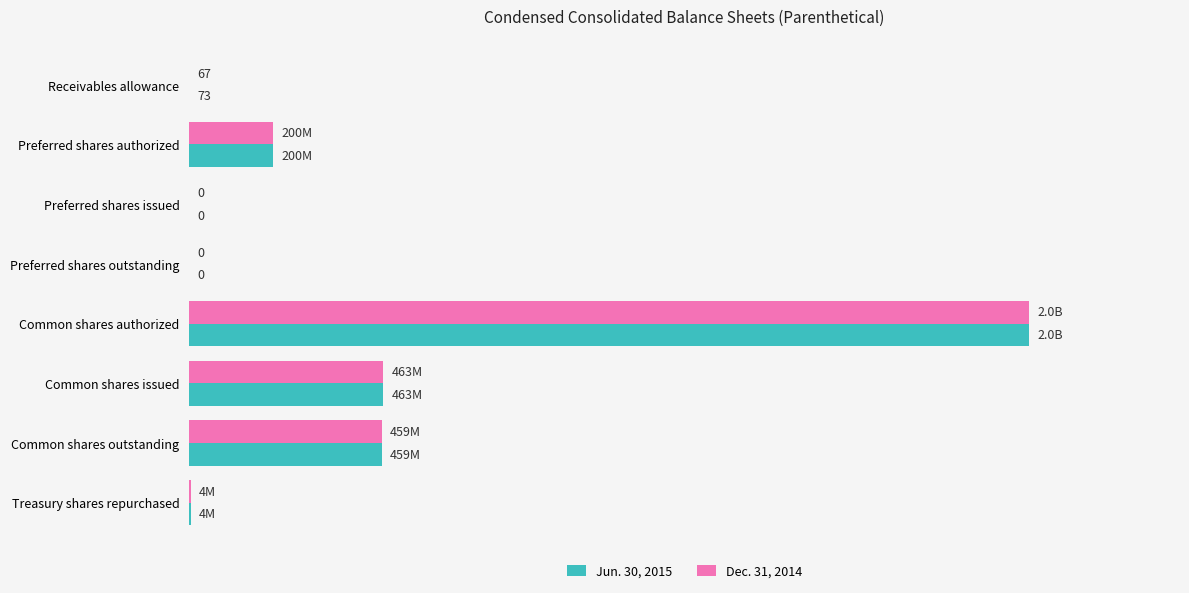

Which series has the largest total across all categories?

Jun. 30, 2015